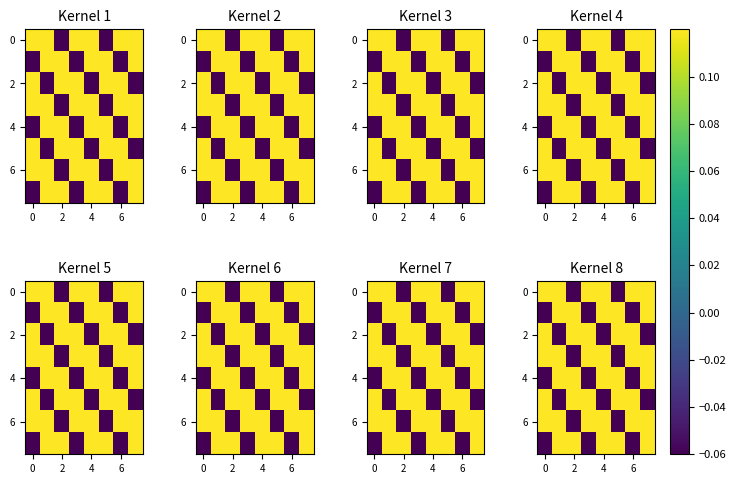

What is the total value across all series at 7?

0.6